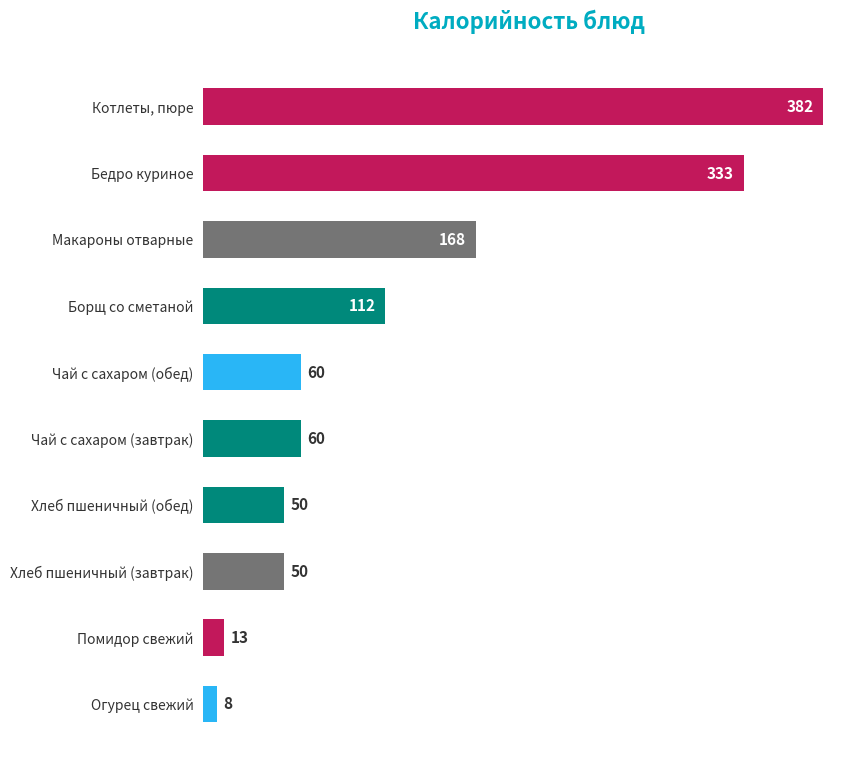

What is the sum of the values at Чай с сахаром (обед) and Борщ со сметаной?

172.0